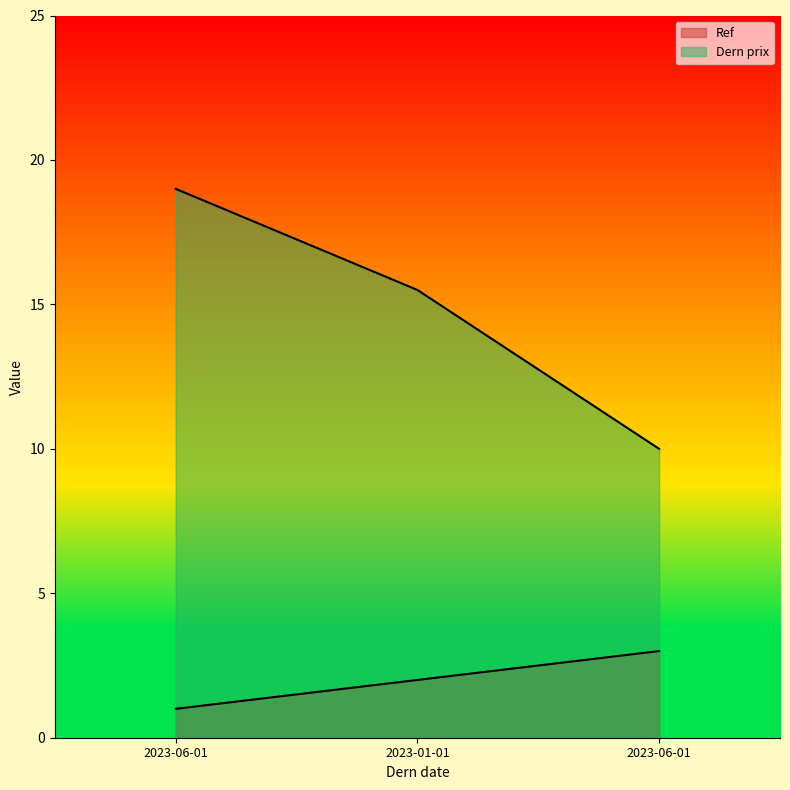

How many data points in Ref are above 2?

1